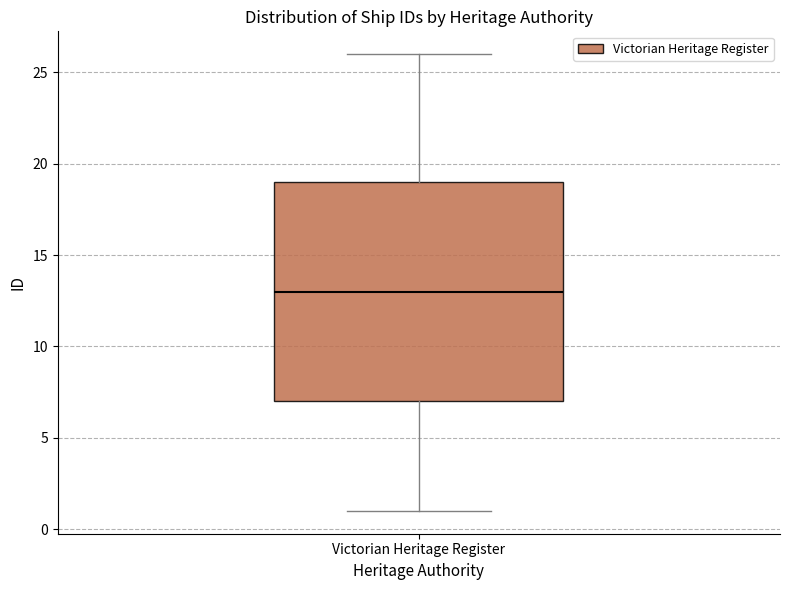

Read this box plot against the y-axis: the position of the median line, the range covered by the box, and the ends of both whiskers. The values are not printed on the chart, so give them approximately, as read against the axis.

median 13, box 7 to 19, whiskers 1 to 26